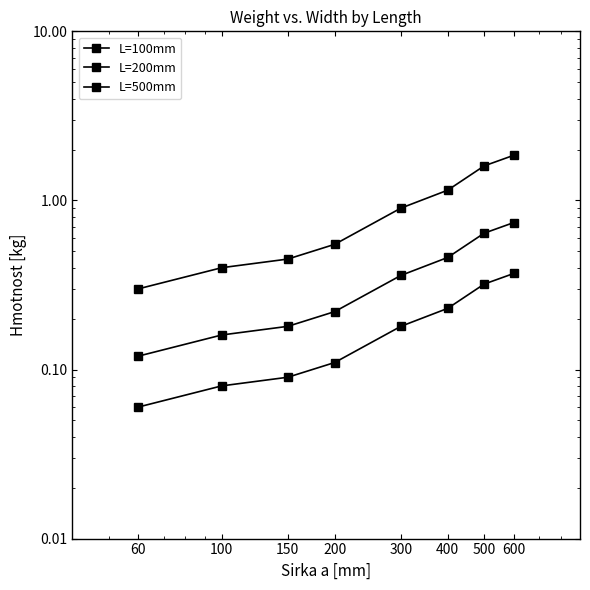

At which label is L=500mm closest to 1?

300